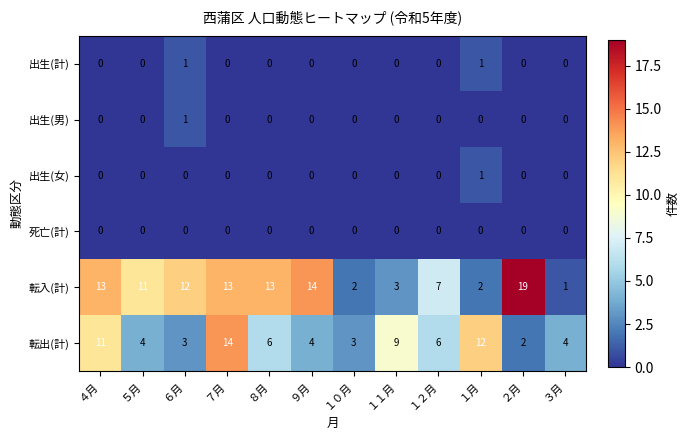

What is the difference between the maximum and minimum values in the 転入(計) series?

18